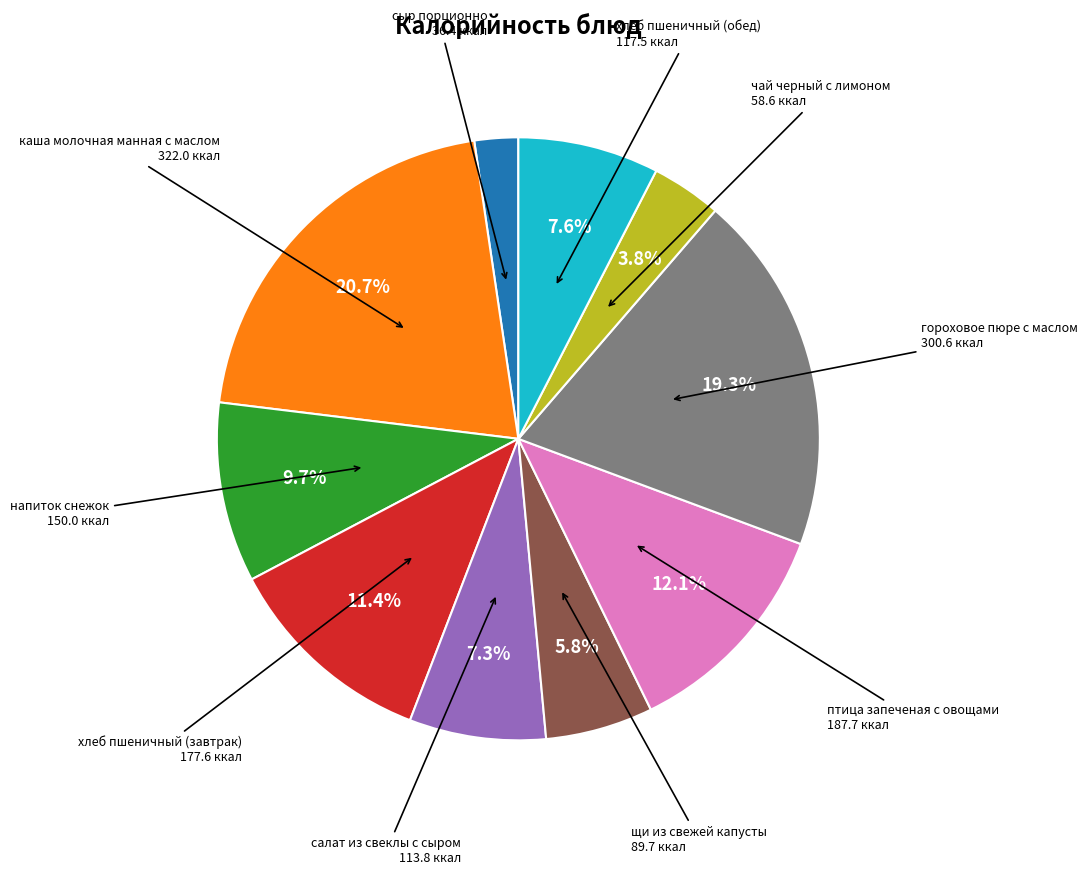

Is there a majority slice in this chart?

No